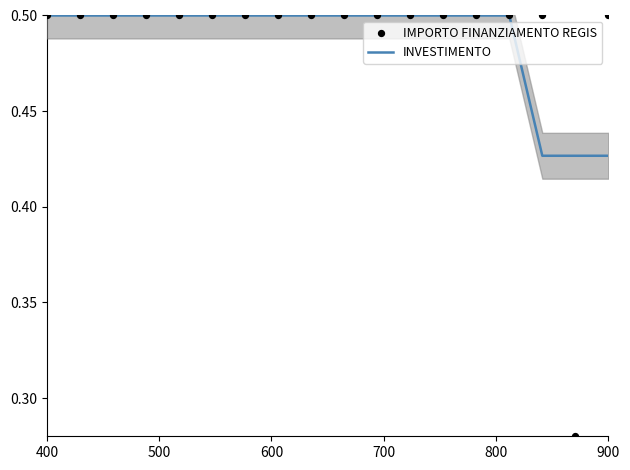

Is the value of IMPORTO FINANZIAMENTO REGIS at 600 greater than the value of INVESTIMENTO at 12?

No